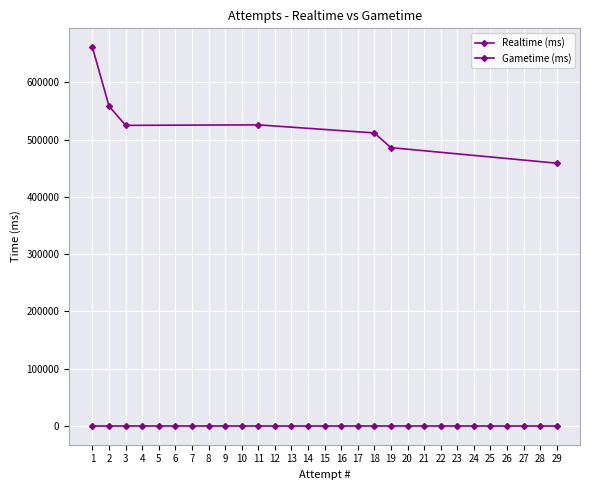

How many lines are shown in the chart?

2